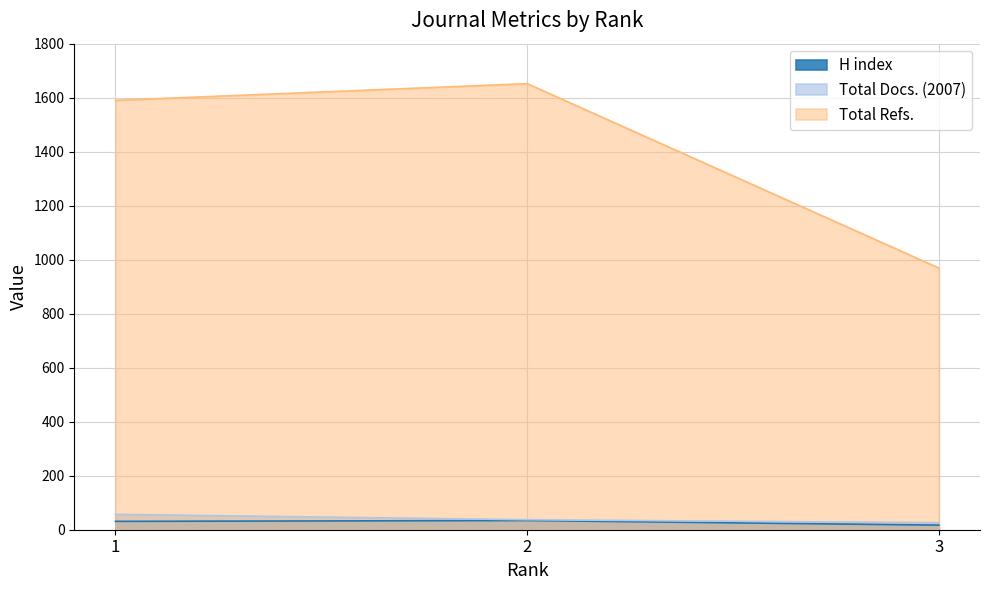

What is the value of the Total Docs. (2007) point at the 3rd from the left?

26